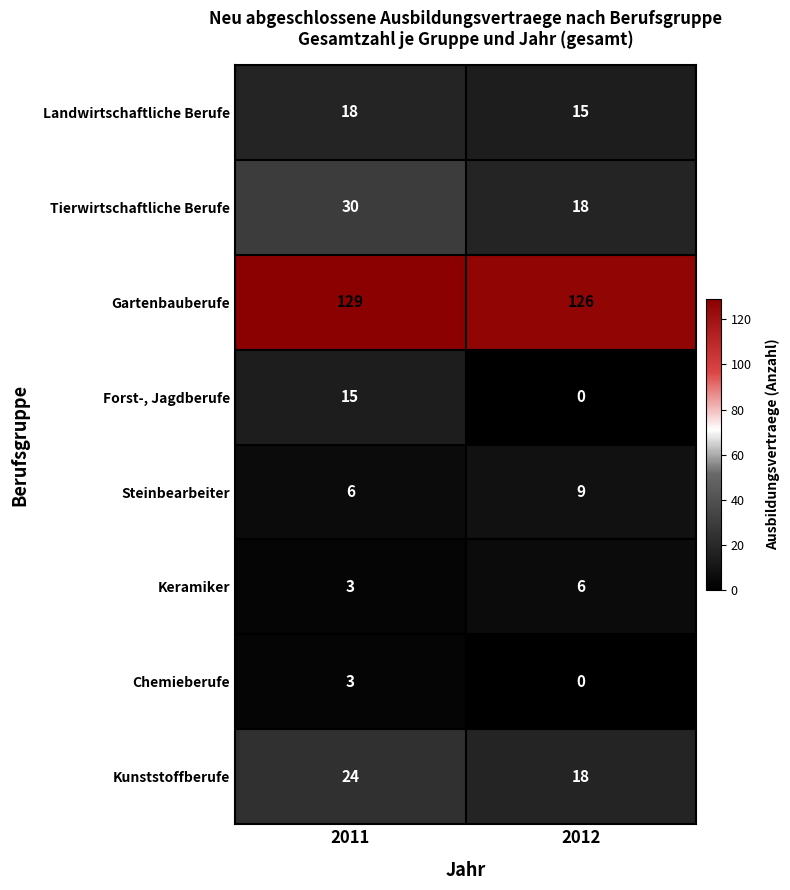

What is the difference between the highest and lowest values at 2011?

126